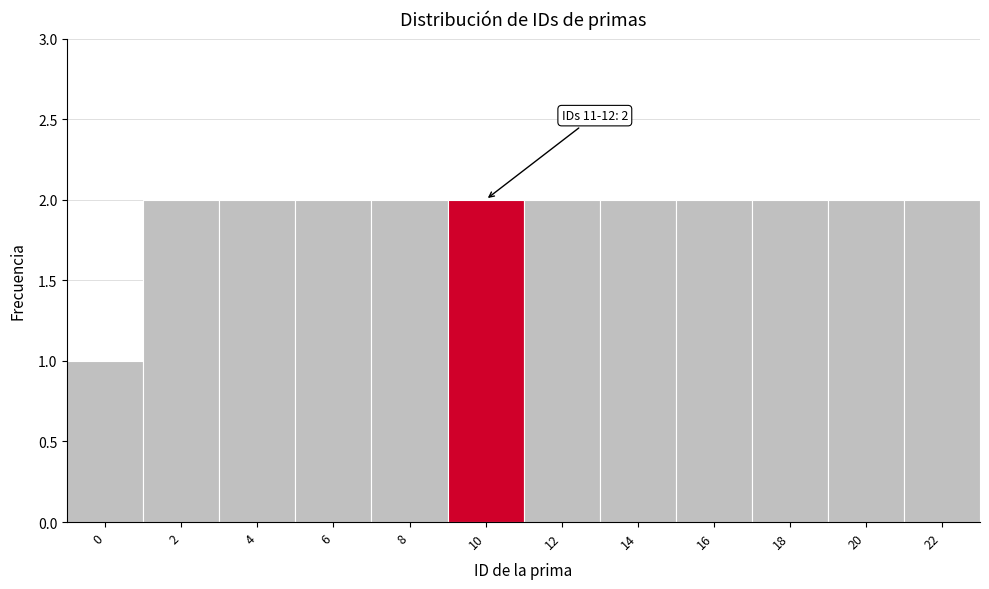

Reading right to left, list all the values displayed in this chart.

2	2	2	2	2	2	2	2	2	2	2	1